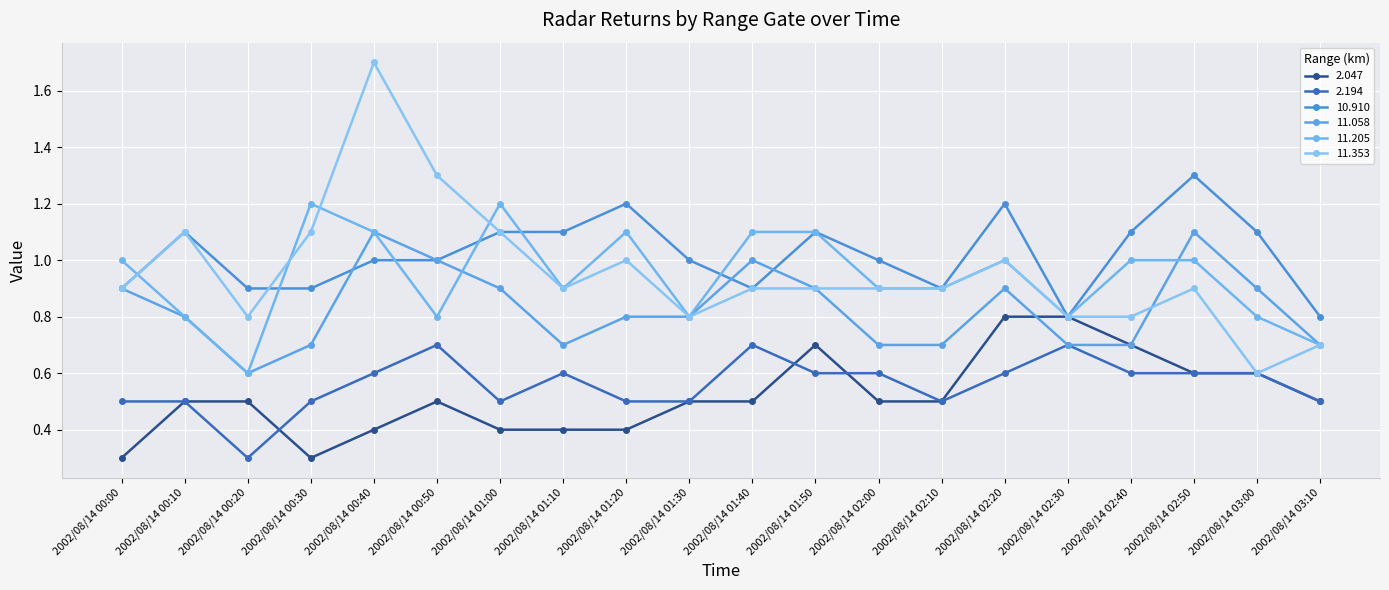

Which series changed the most between 2002/08/14 00:00 and 2002/08/14 00:40?

11.353